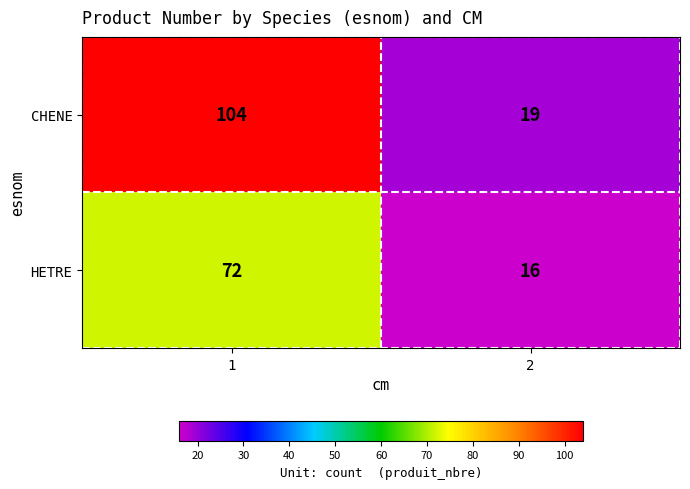

Reading left to right, transcribe all the data shown in this chart.

CHENE: 1=104	2=19
HETRE: 1=72	2=16